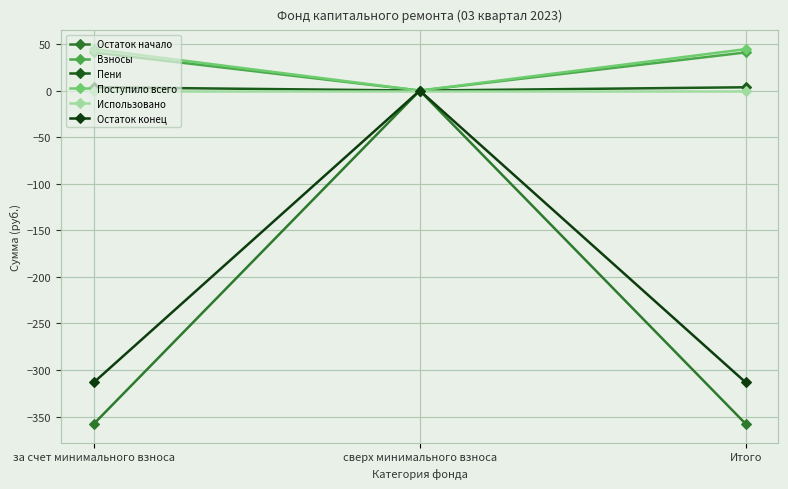

At which label does Пени first exceed 3?

за счет минимального взноса